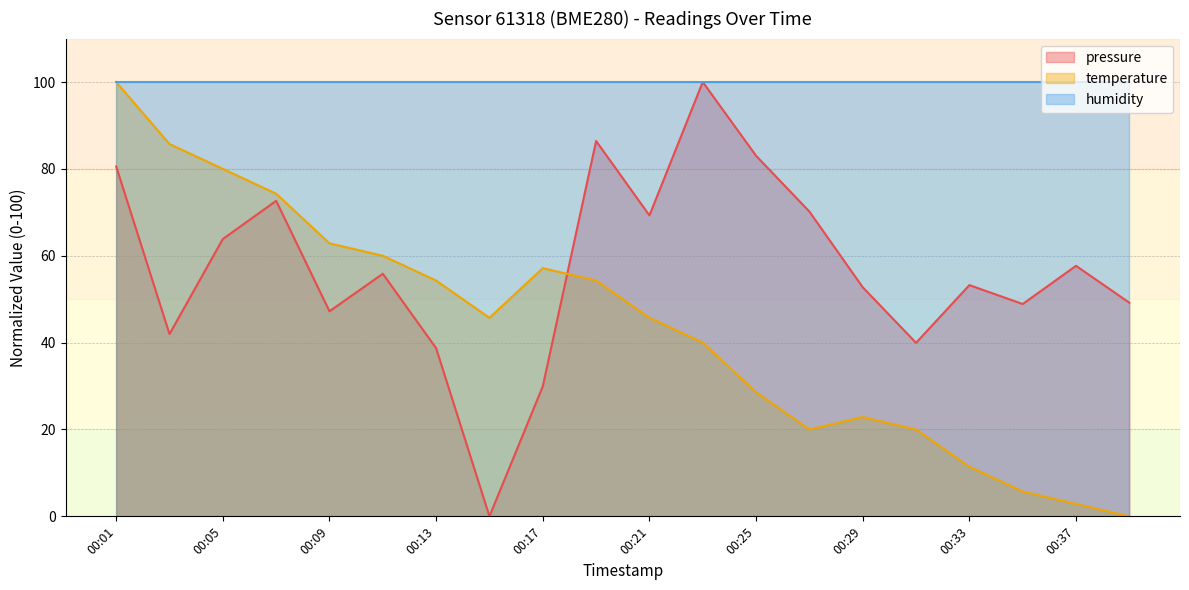

What are all the series names shown in the legend?

pressure, temperature, humidity